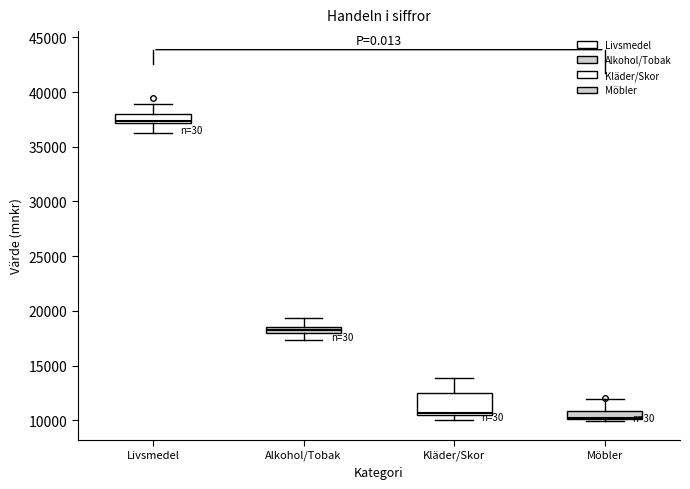

Which box is the tallest, from its lower edge to its upper edge?

Kläder/Skor